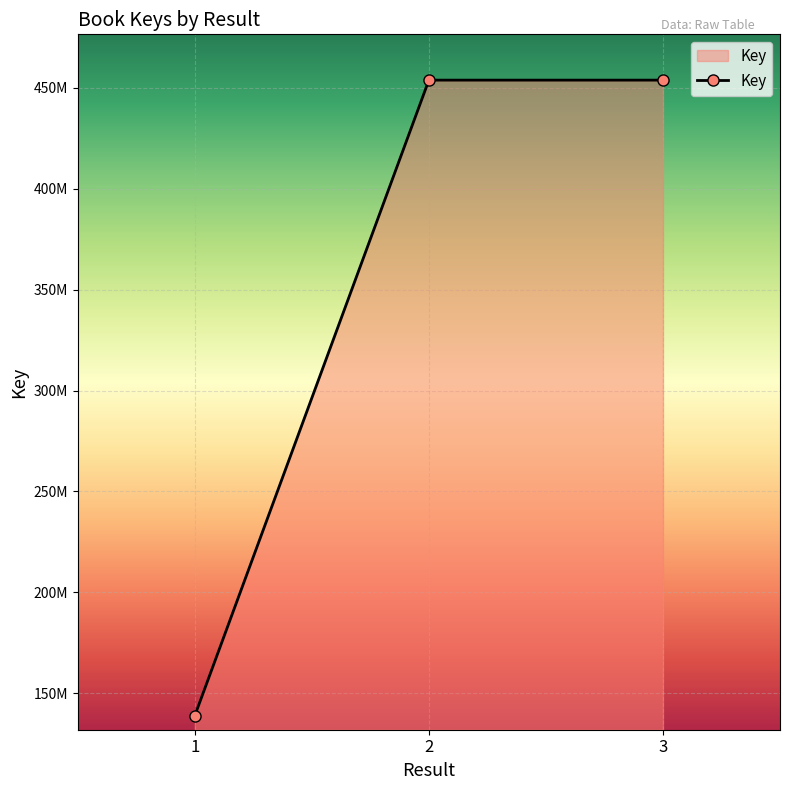

The value at 3 is 313590746. True or false?

False